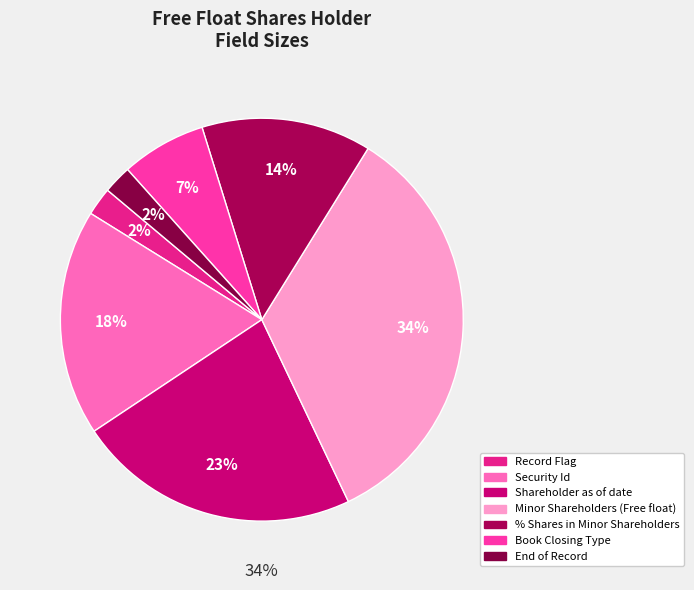

What is the ratio of the value at Shareholder as of date to the value at Record Flag?

10.0